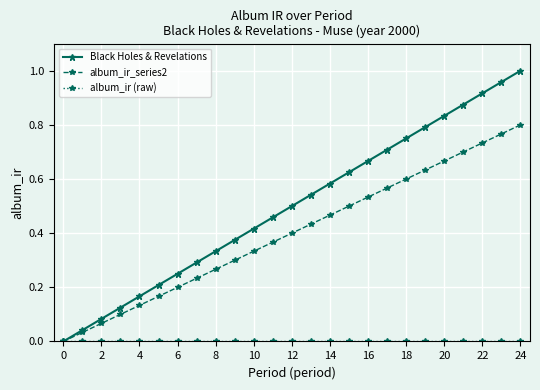

How many categories are shown in the chart?

25